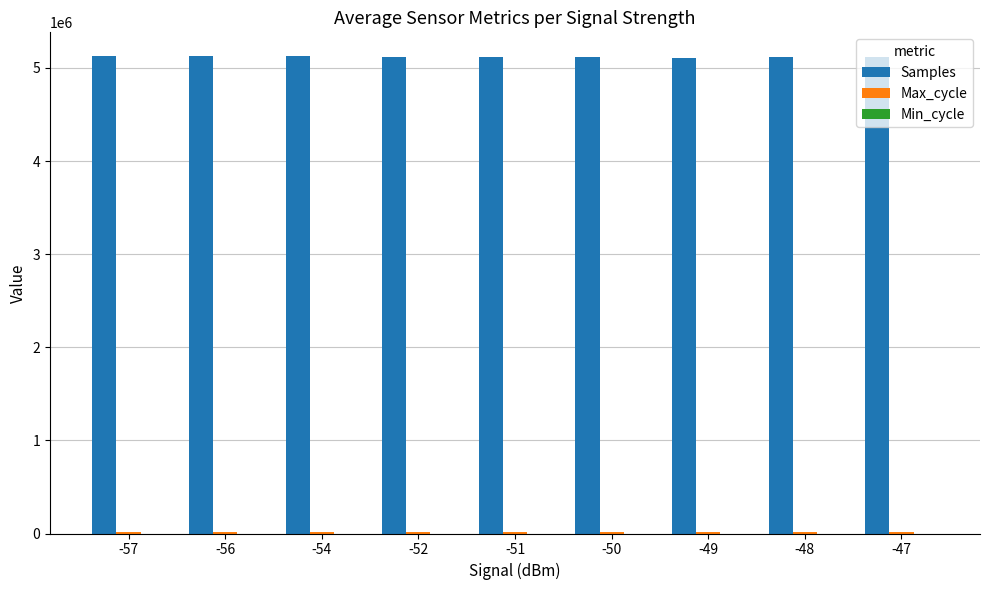

The Samples series shows 7630850 at -56. True or false?

False